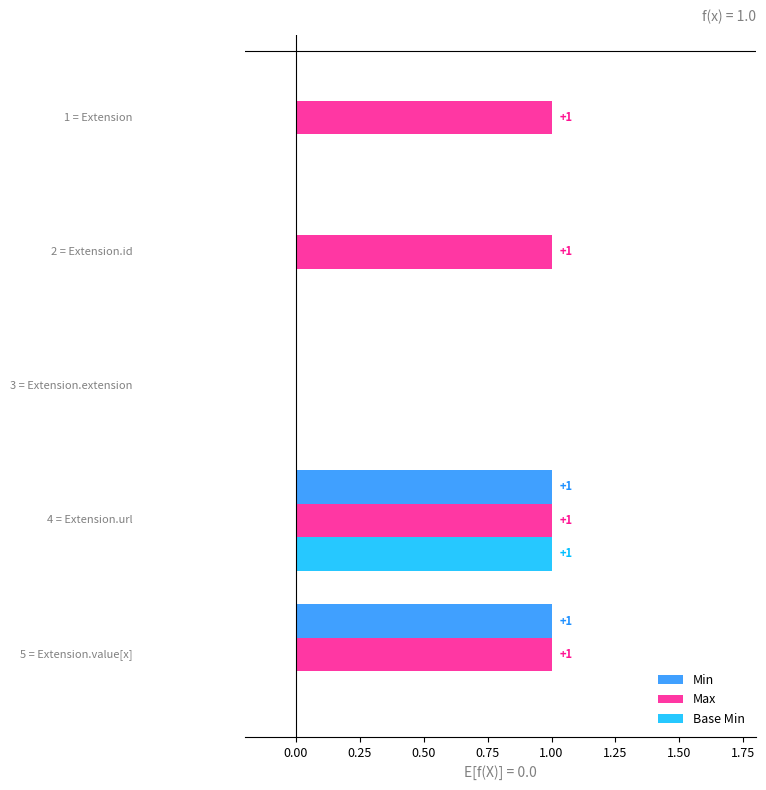

What is the maximum value shown in the chart?

1